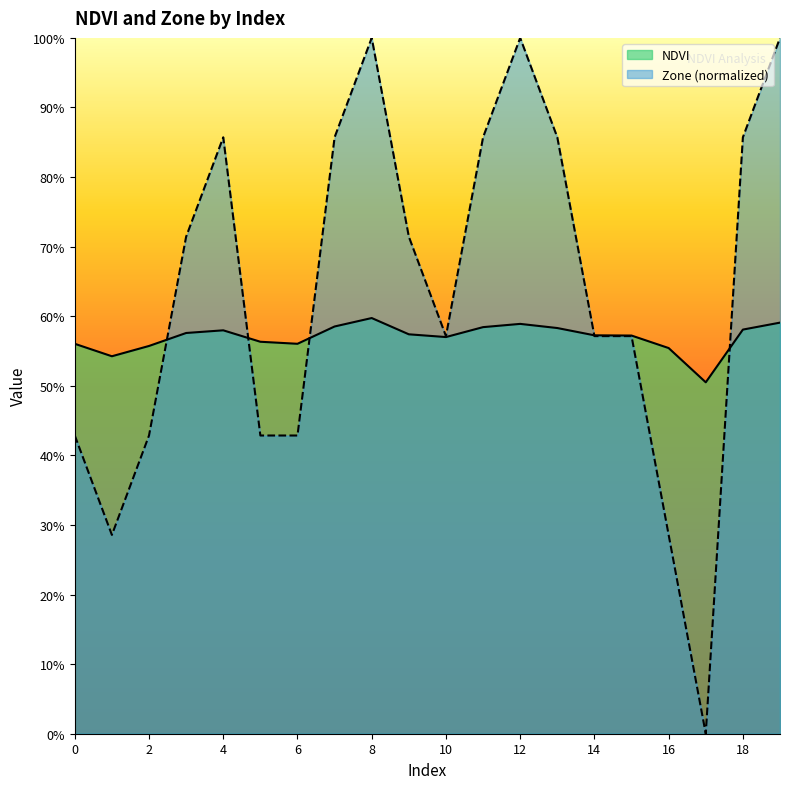

Which series has the largest total across all categories?

Zone (normalized)